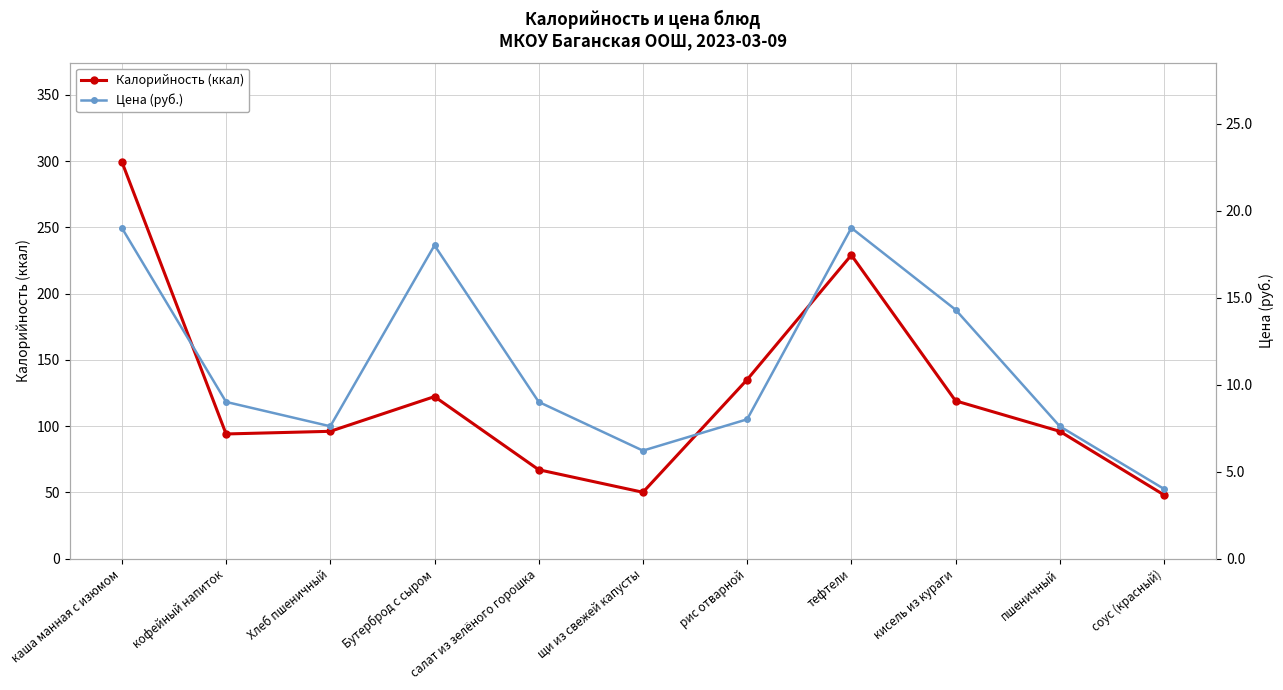

Which series changed the most between кофейный напиток and соус (красный)?

Калорийность (ккал)